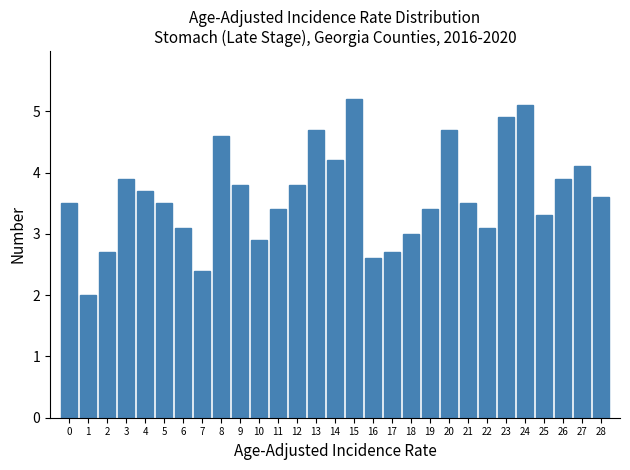

Reading right to left, what are all the values shown in this chart?

3.6	4.1	3.9	3.3	5.1	4.9	3.1	3.5	4.7	3.4	3.0	2.7	2.6	5.2	4.2	4.7	3.8	3.4	2.9	3.8	4.6	2.4	3.1	3.5	3.7	3.9	2.7	2.0	3.5